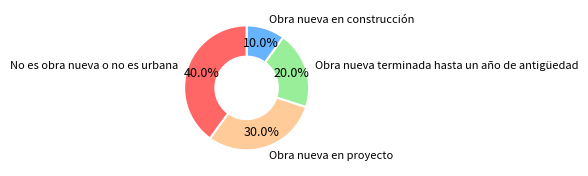

Does any single category account for the majority?

No